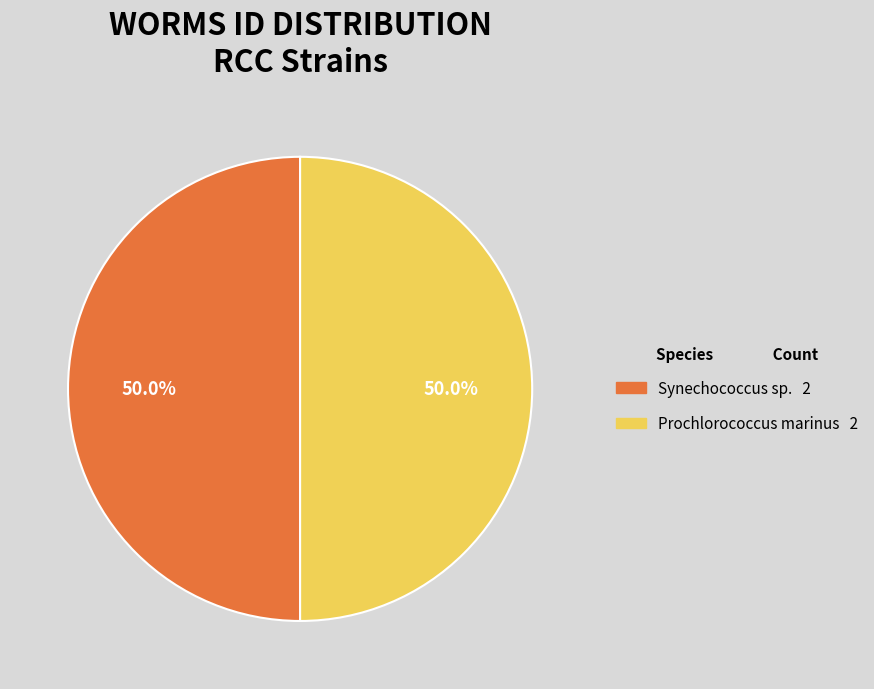

How many slices are in this pie chart?

2